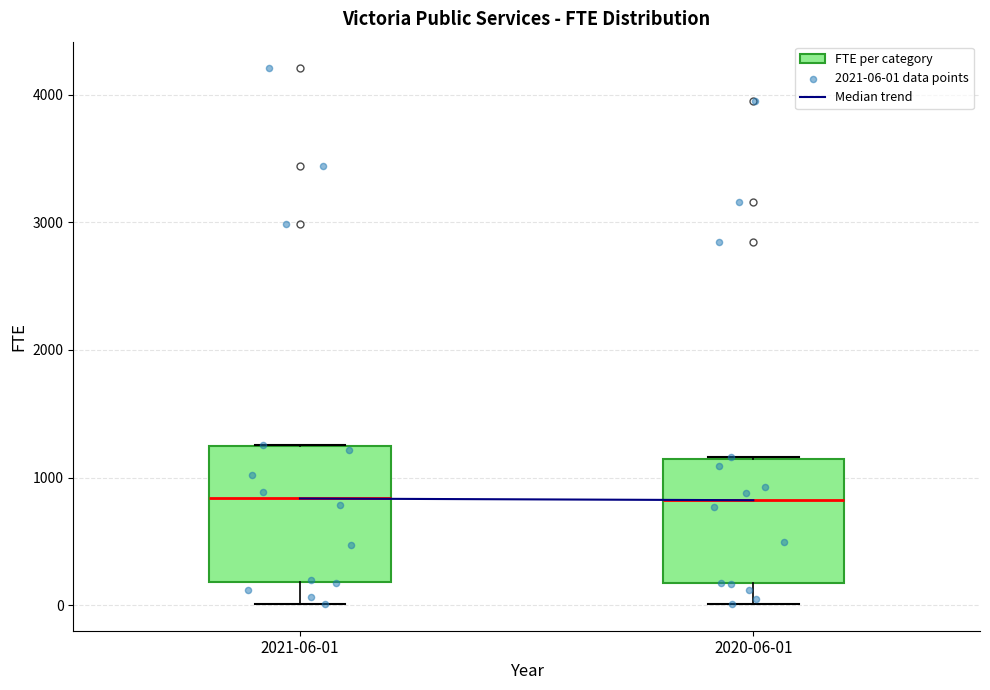

Reading left to right, read every box against the y-axis: the position of its median line, the range the box covers, and the ends of its whiskers. The values are not printed on the chart, so give them approximately, as read against the axis.

2021-06-01: median 800, box 200 to 1200, whiskers 0 to 1300
2020-06-01: median 800, box 200 to 1100, whiskers 0 to 1200